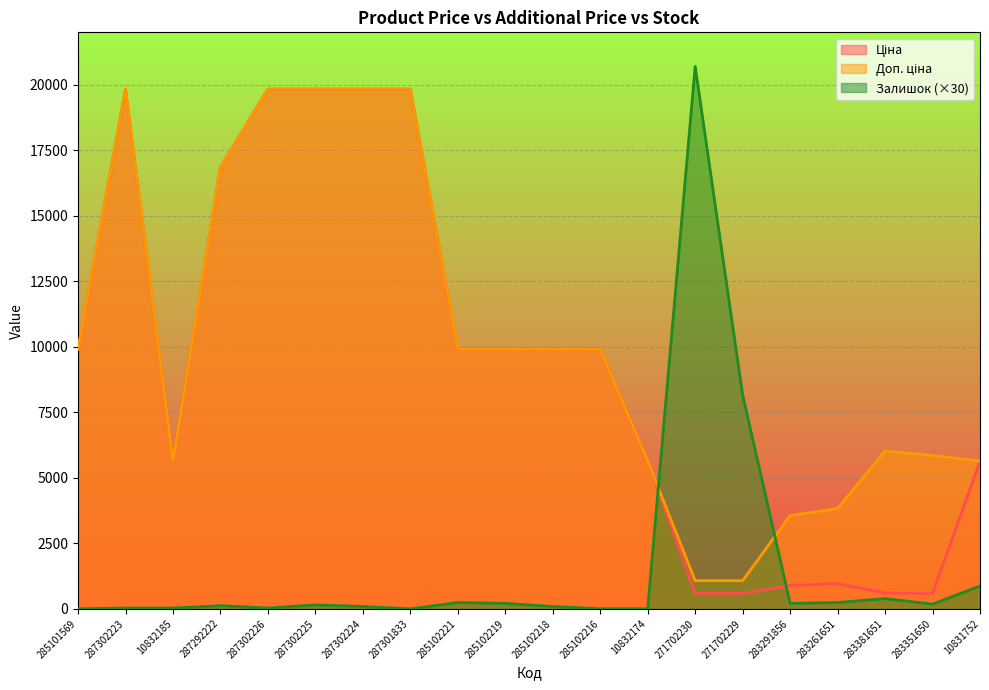

Where do Доп. ціна and Залишок first cross each other?

10832174 and 271702230